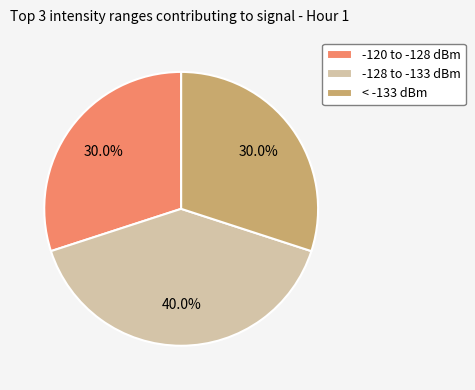

How many slices are in this pie chart?

3